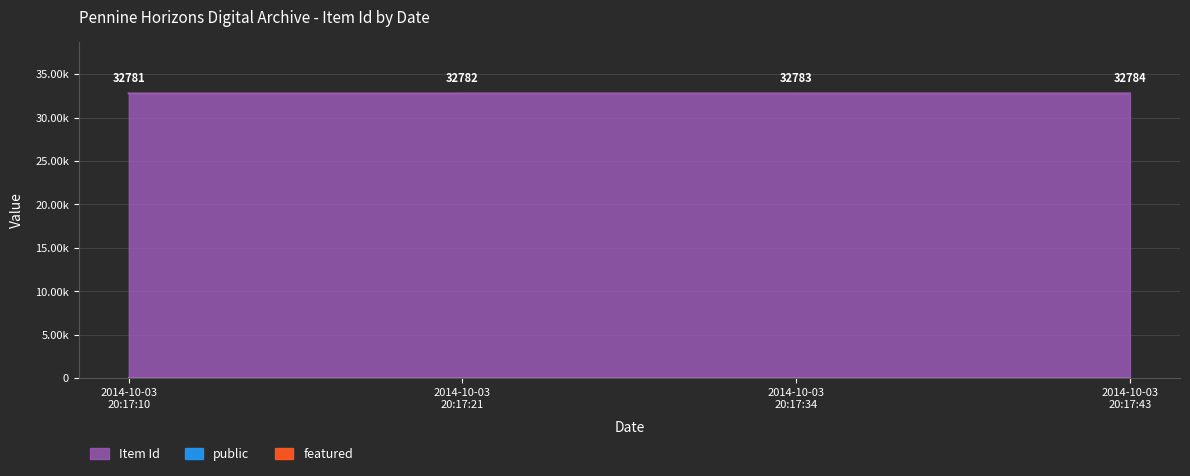

Reading right to left, extract all data points from this chart.

Item Id: 2014-10-03T20:17:10=32781	2014-10-03T20:17:21=32782	2014-10-03T20:17:34=32783	2014-10-03T20:17:43=32784
public: 2014-10-03T20:17:10=1	2014-10-03T20:17:21=1	2014-10-03T20:17:34=1	2014-10-03T20:17:43=1
featured: 2014-10-03T20:17:10=0	2014-10-03T20:17:21=0	2014-10-03T20:17:34=0	2014-10-03T20:17:43=0